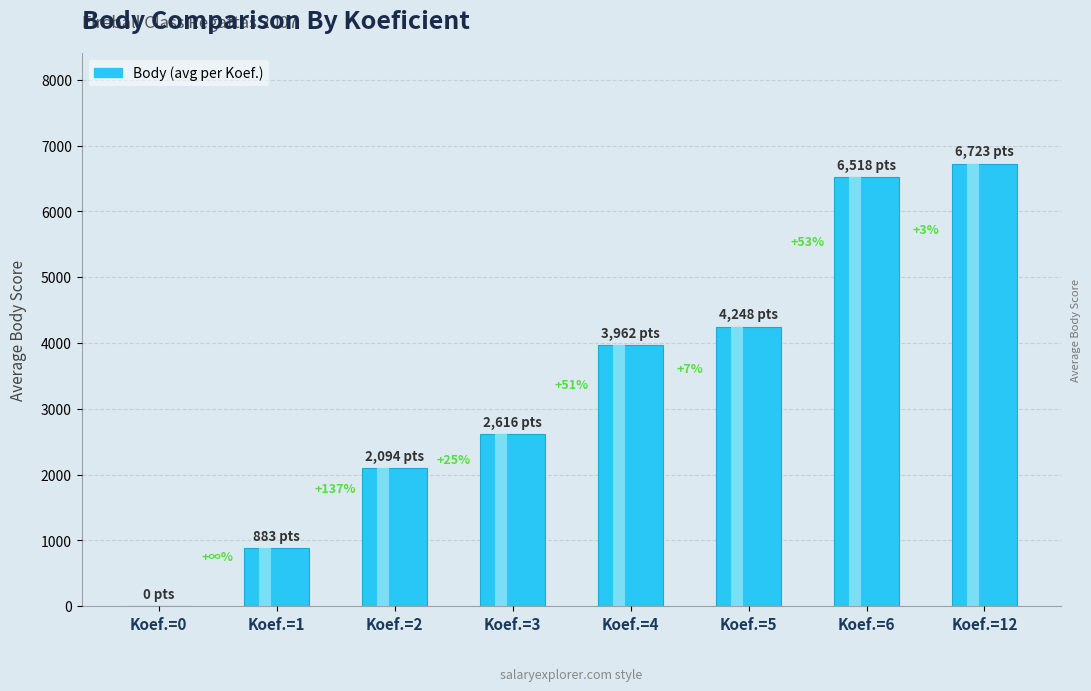

At which label is the value closest to 3361?

Koef.=4